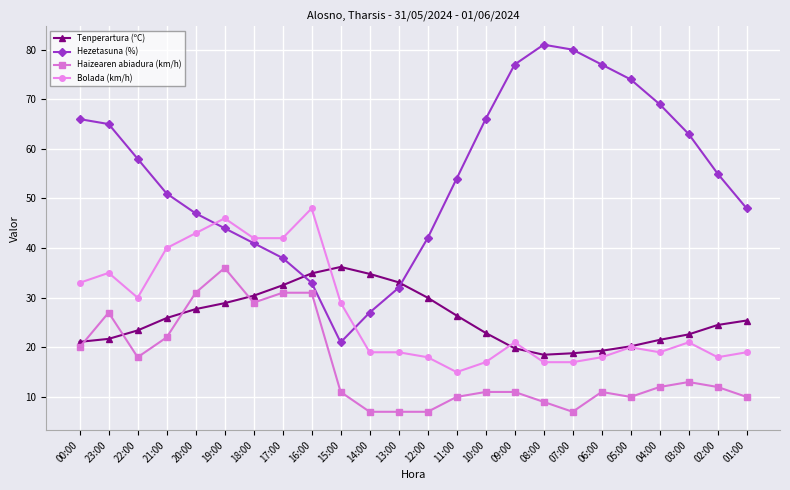

What is the average value of the Hezetasuna (%) series?

54.5